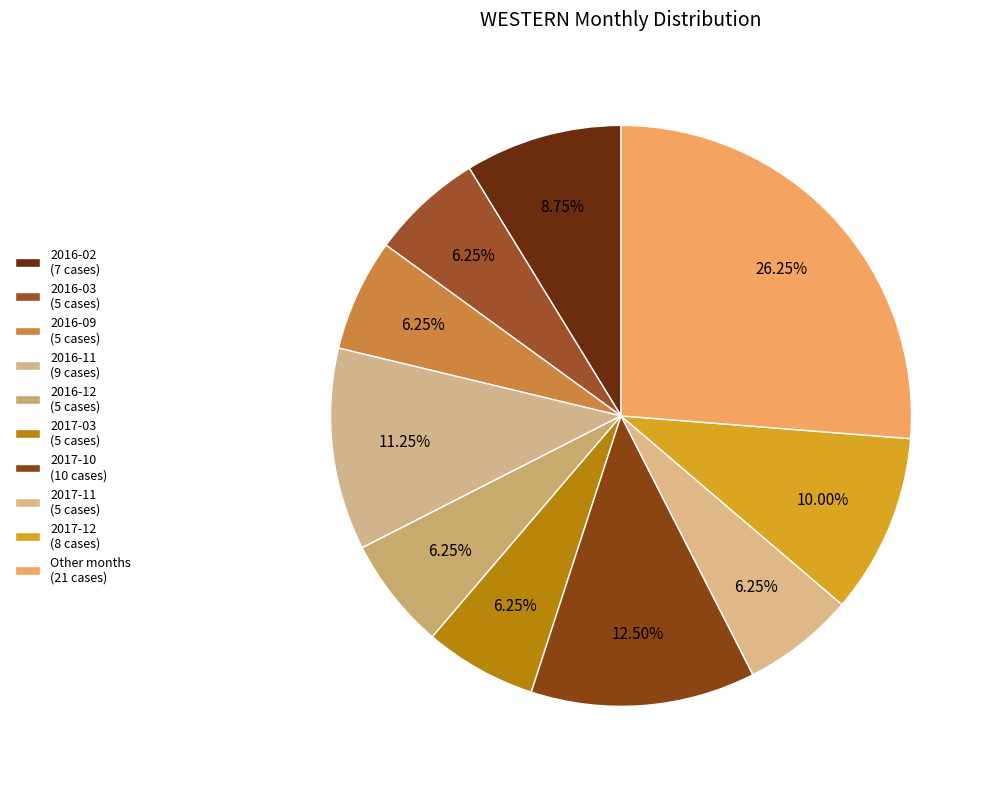

Count the number of slices in the pie.

10